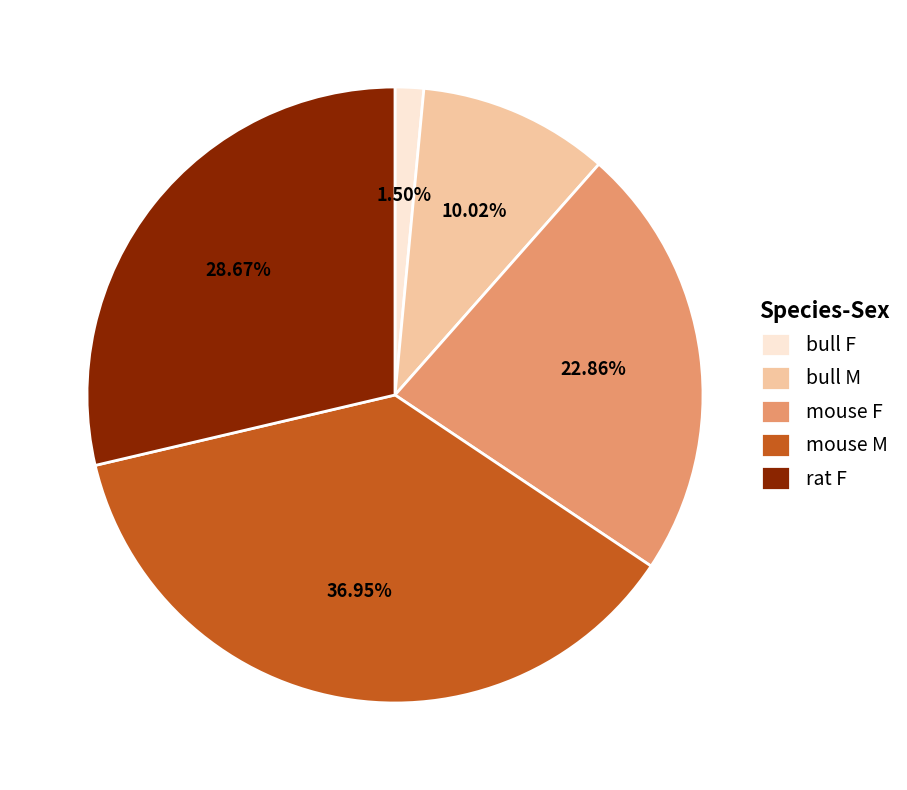

Is the sum of bull M and mouse F greater than half?

No